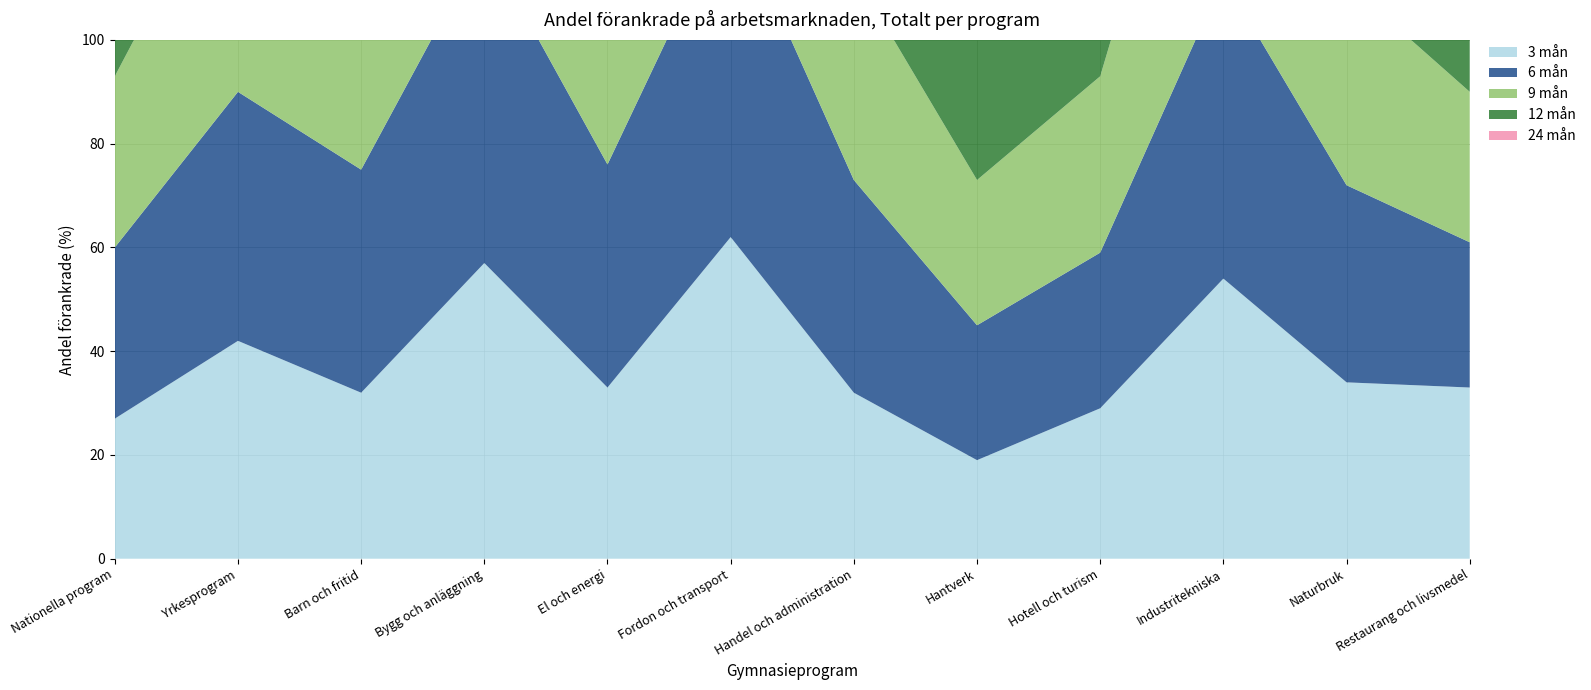

Reading left to right, transcribe all the data shown in this chart.

3 mån: 27	42	32	57	33	62	32	19	29	54	34	33
6 mån: 33	48	43	62	43	64	41	26	30	58	38	28
9 mån: 33	48	44	60	47	65	40	28	34	61	39	29
12 mån: 42	59	52	73	58	74	54	39	47	71	50	45
24 mån: 48	71	59	84	73	85	65	59	61	80	62	66